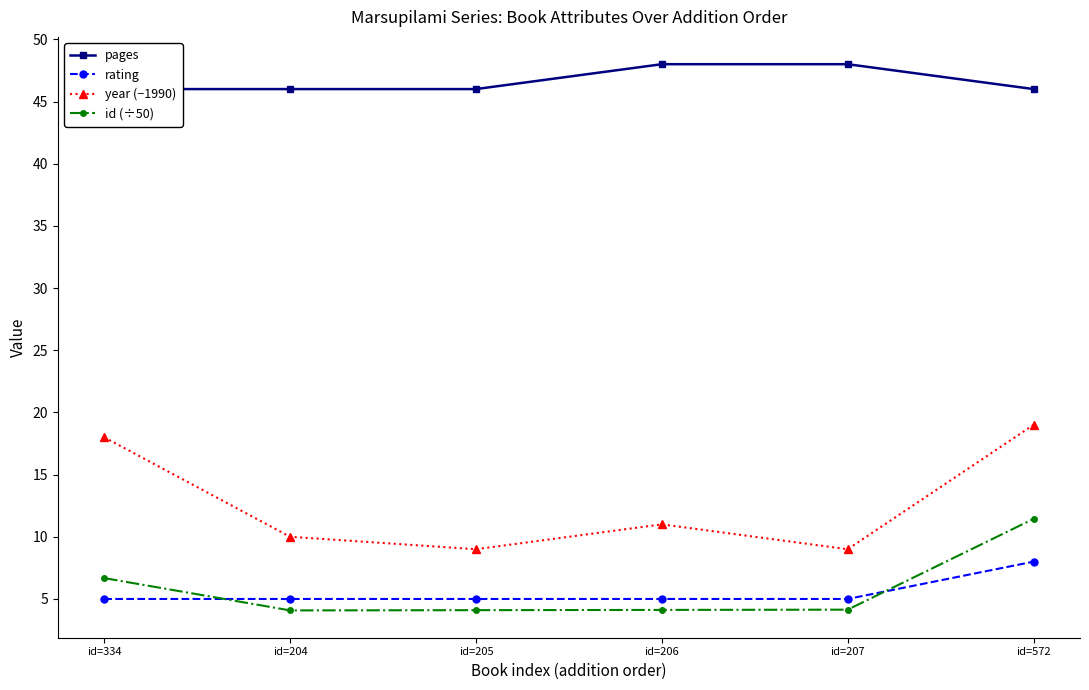

True or false: rating and id (÷50) intersect in this chart.

True